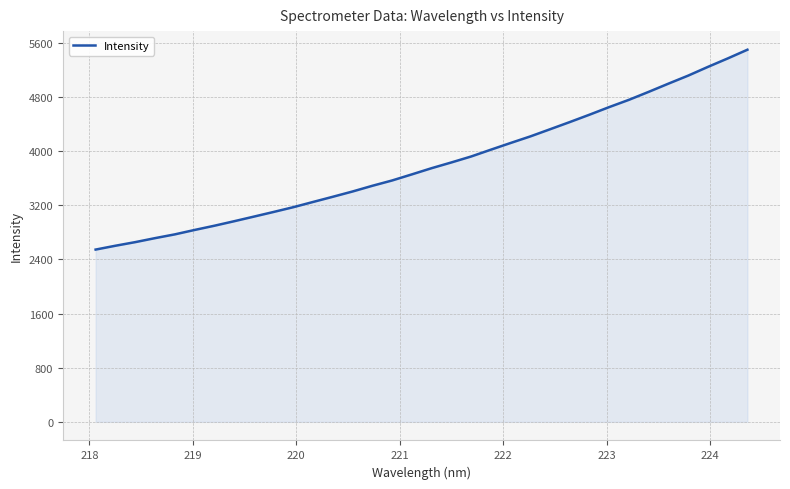

What is the difference between the maximum and minimum values?

2951.9